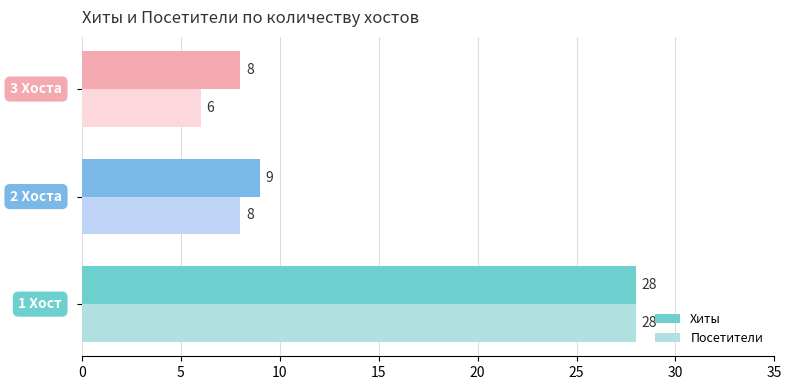

What are all the series names shown in the legend?

Хиты, Посетители